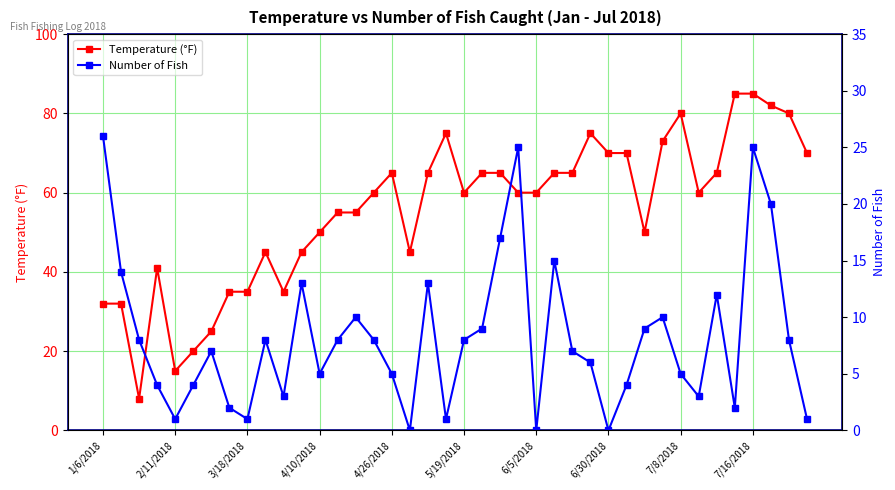

What is the sum of the Temperature (°F) values at 7/8/2018 and 6/30/2018?

150